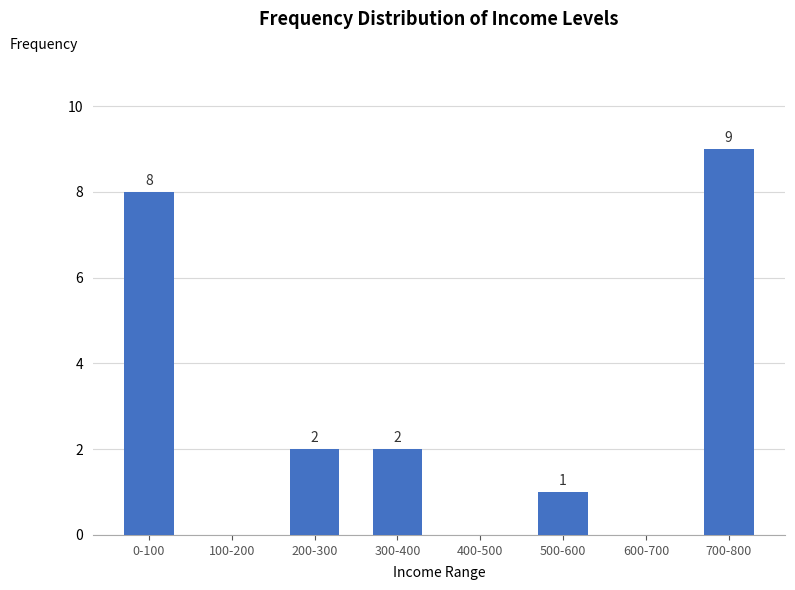

Which has a higher value, 400-500 or 200-300?

200-300